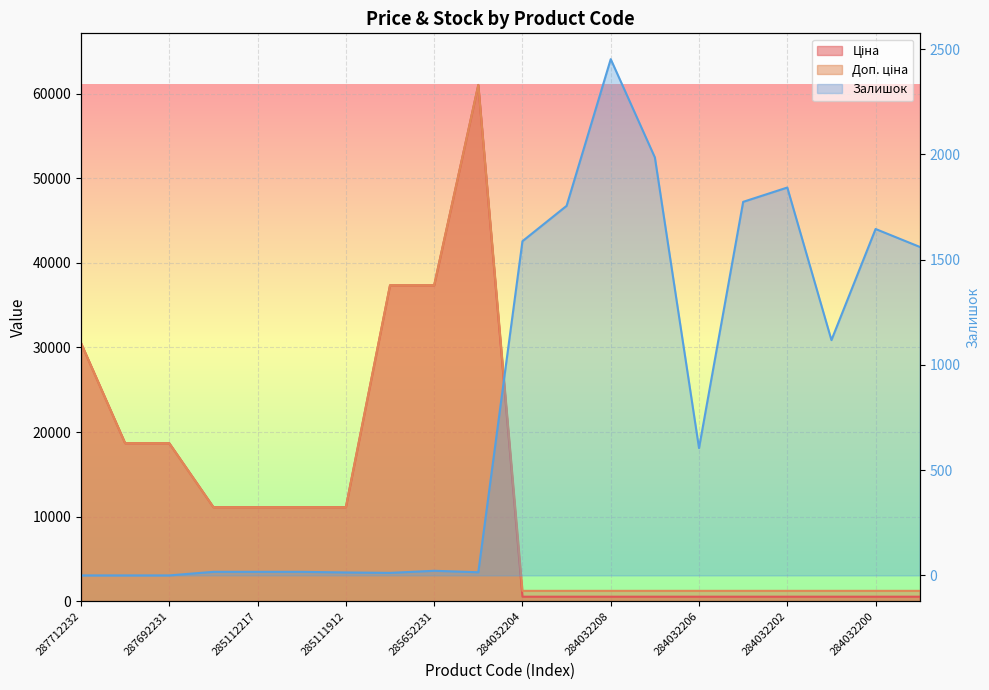

Where is Залишок nearest to the value 1226?

284032201